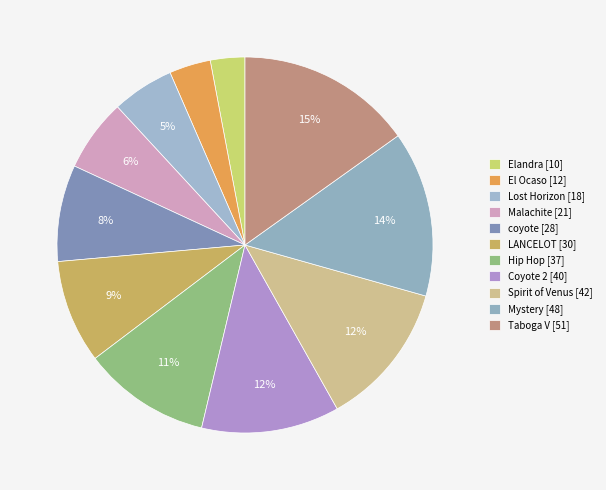

To the nearest percent, what percentage of the pie is coyote?

8%